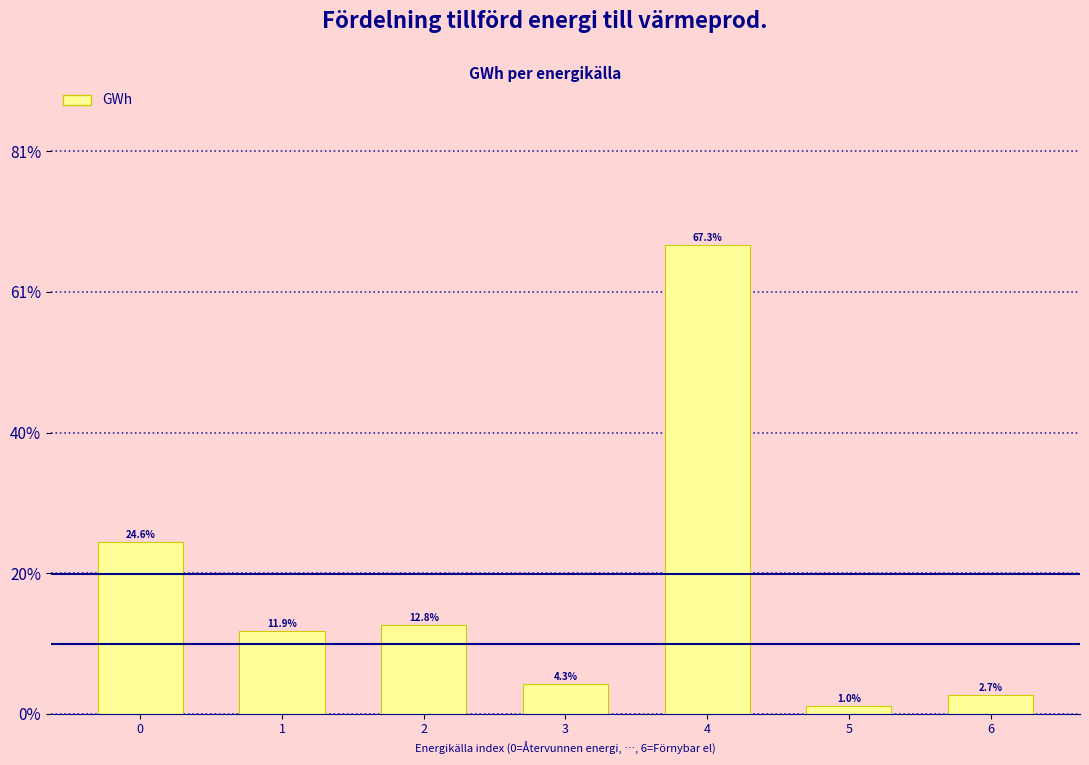

Are the bars horizontal?

No